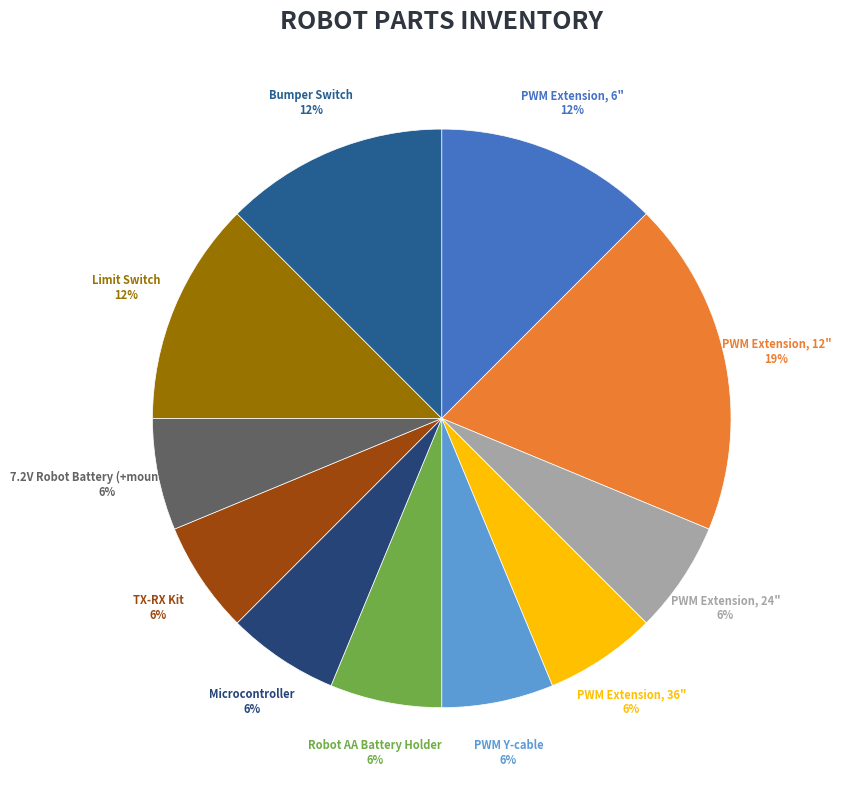

Count the number of slices in the pie.

11